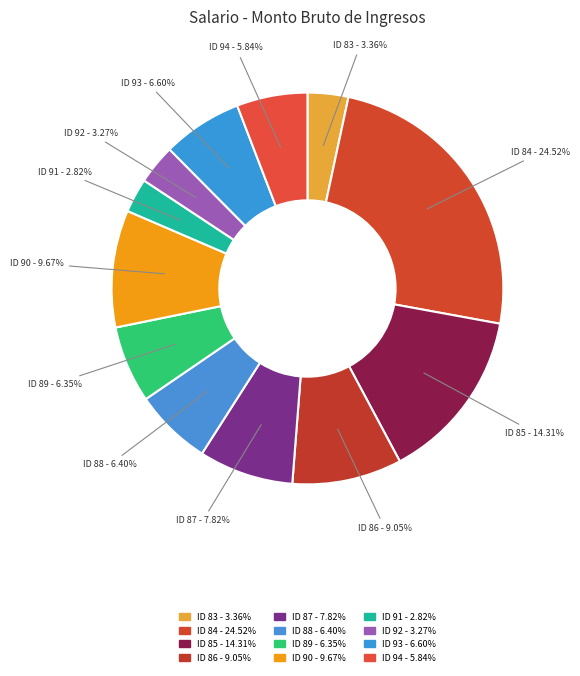

Is there any slice that represents more than half of the pie?

No